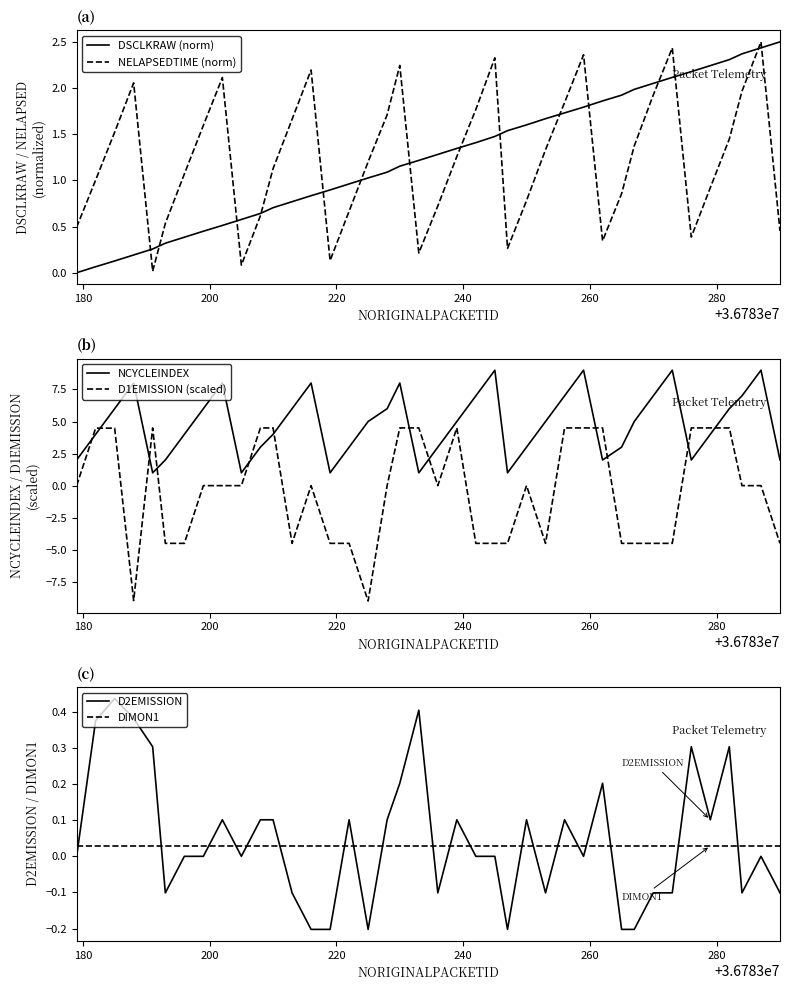

What is the sum of all DSCLKRAW (norm) values?

49.9